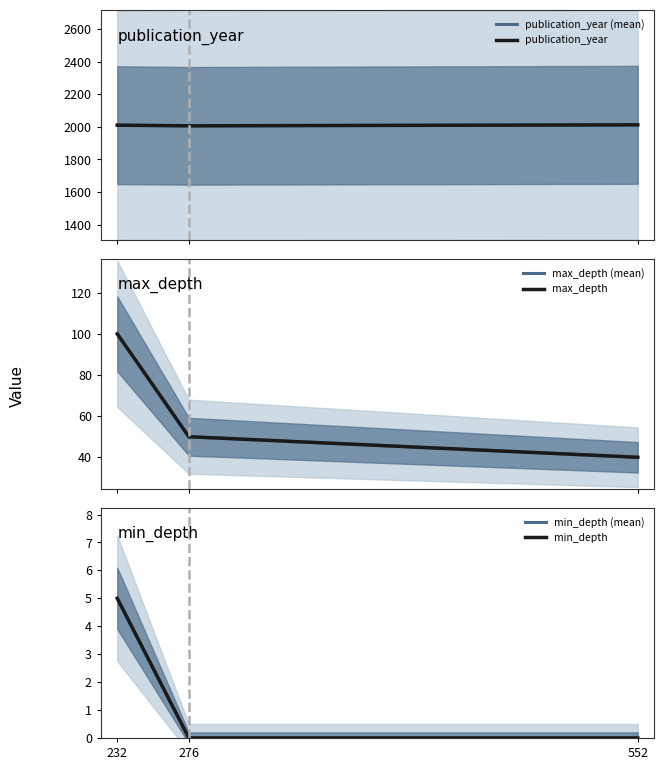

Reading left to right, list all the values displayed in this chart.

publication_year (mean): 2011	2007	2013
publication_year: 2011	2007	2013
max_depth (mean): 100	50	40
max_depth: 100	50	40
min_depth (mean): 5	0	0
min_depth: 5	0	0